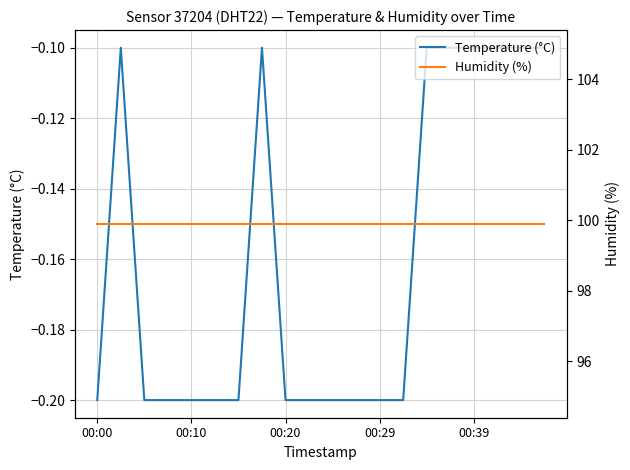

At which label does Temperature (°C) reach its minimum?

00:00